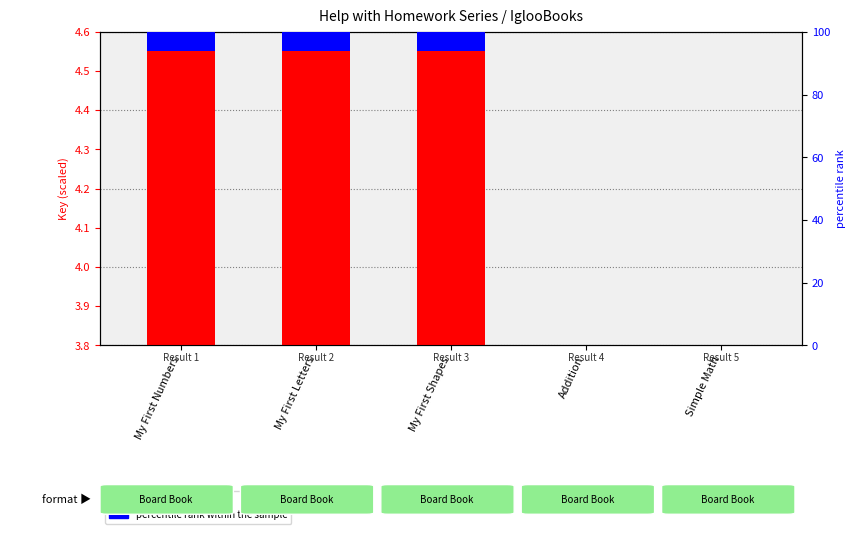

List the labels in order of transformed count value, smallest first.

Addition, Simple Math, My First Letters, My First Numbers, My First Shapes